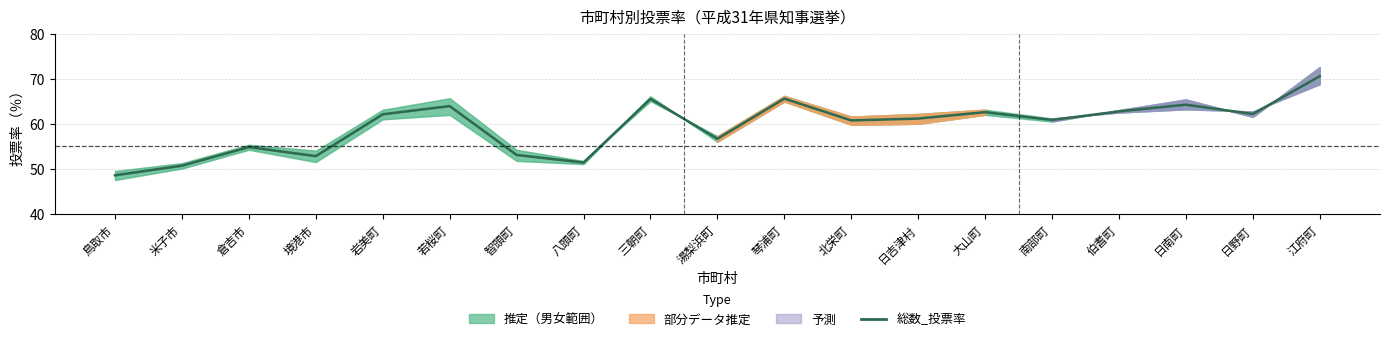

Count the number of categories in the chart.

19